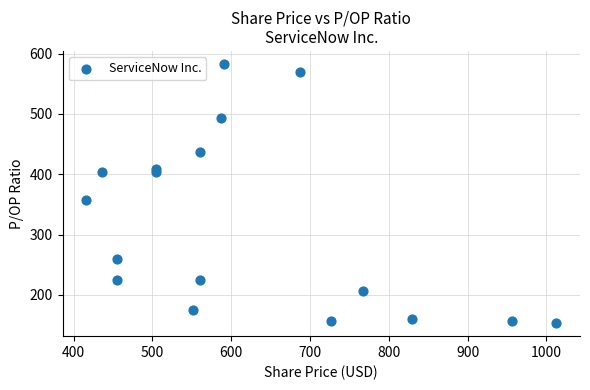

What Y value in the scatter plot is closest to 368?

357.3